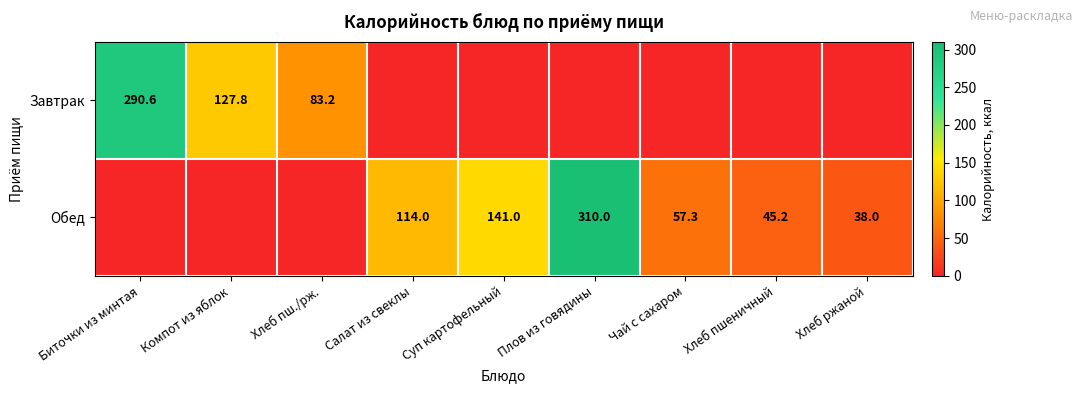

The value of Завтрак at Хлеб пш./рж. is 39.4. True or false?

False